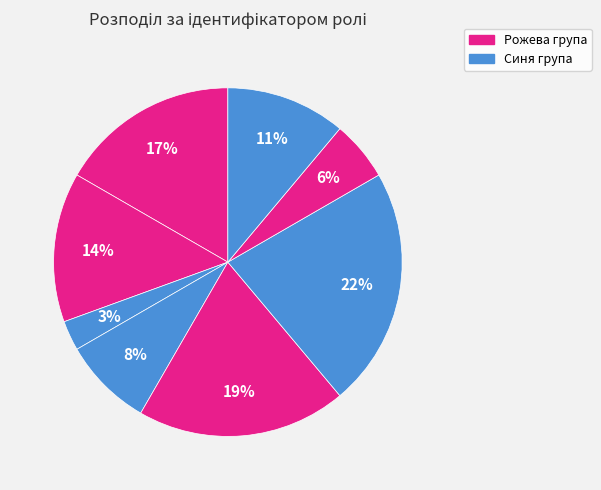

Count the number of slices in the pie.

8